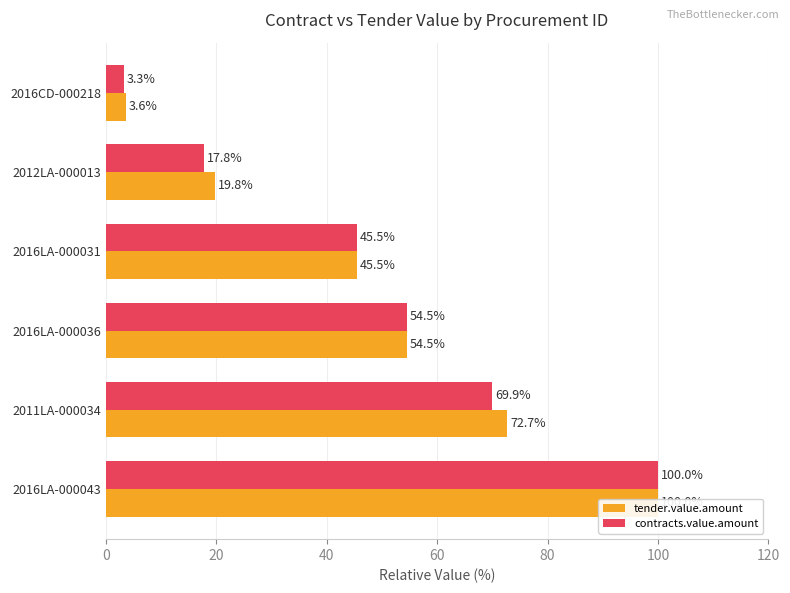

What is the highest value of the tender.value.amount series?

100.0